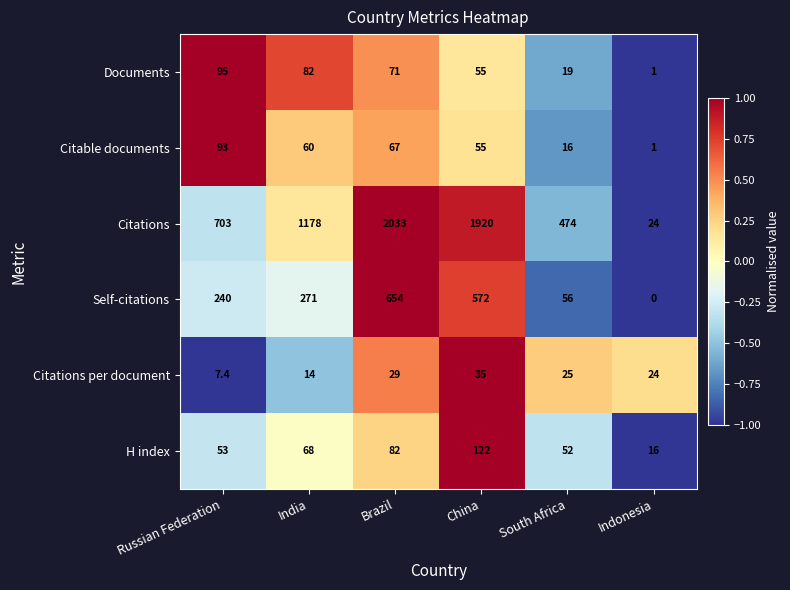

What is the spread (max minus min) of values at South Africa?

458.0